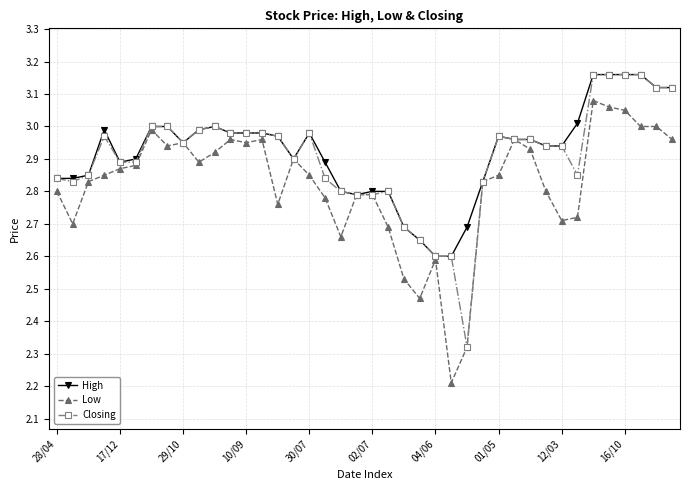

At how many categories does at least one series exceed 2?

40